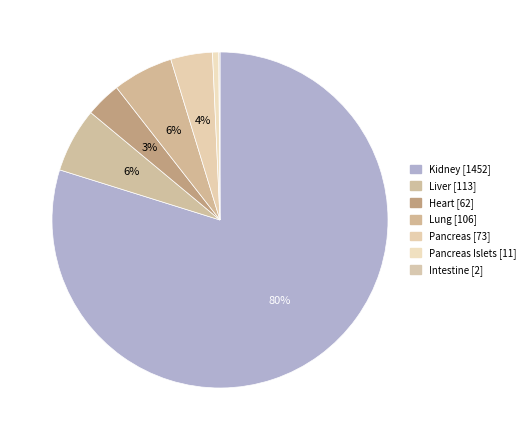

Which category has the smallest portion of the pie?

Intestine